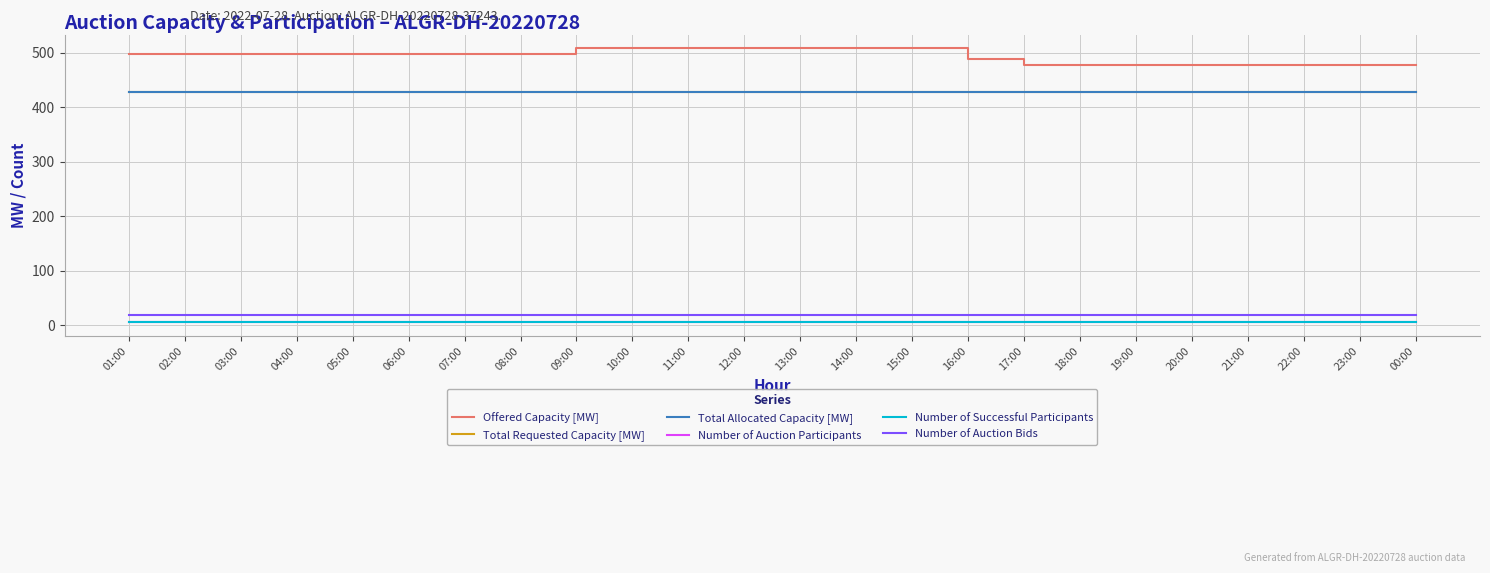

What is the value of the Number of Auction Bids point at the 3rd from the left?

18